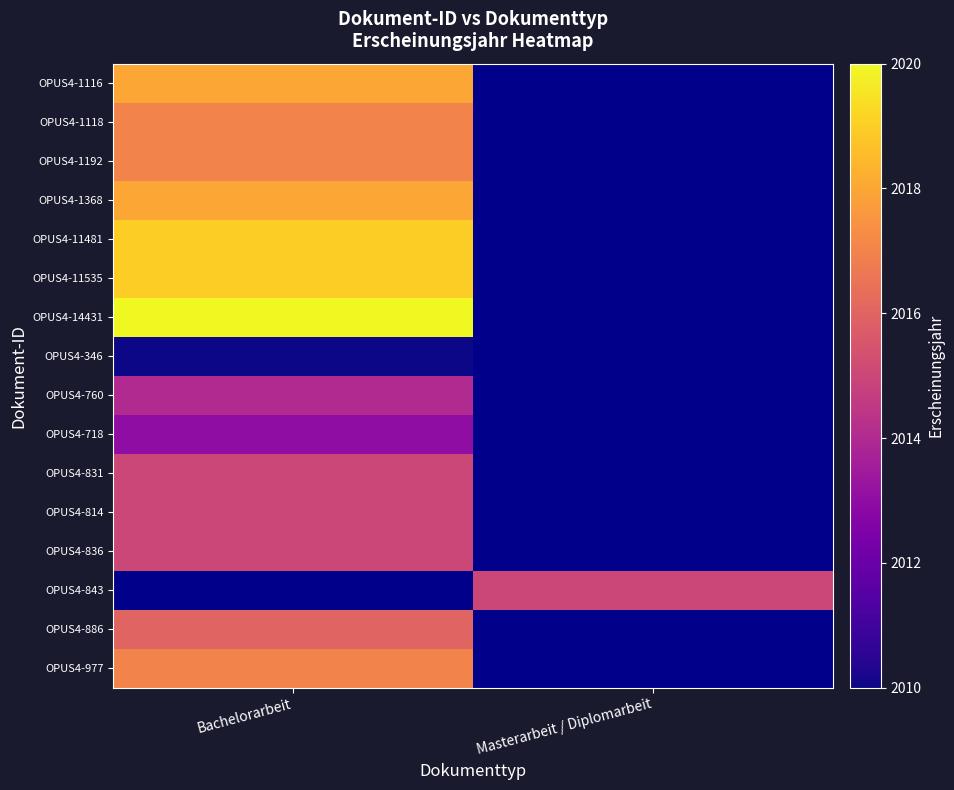

What is the difference between the highest and lowest values at Bachelorarbeit?

10.0